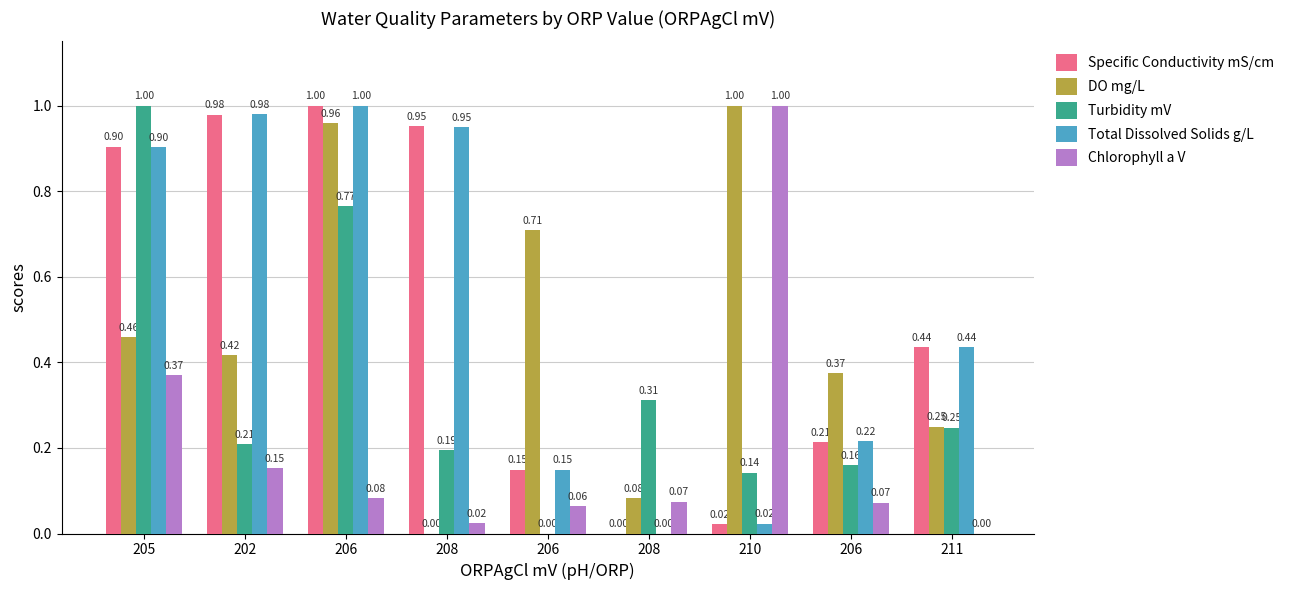

Are the bars grouped side by side (vs. stacked)?

Yes